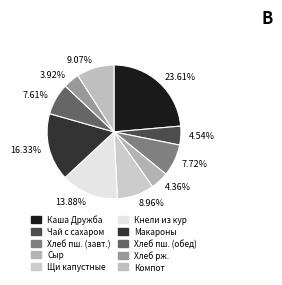

Which has a higher value, 9.07% or 4.36%?

9.07%